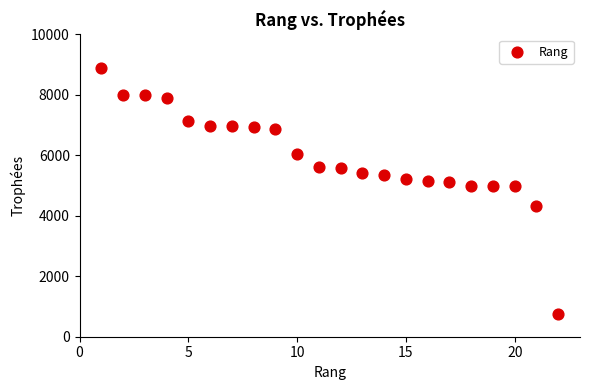

What is the range of X values (max minus min)?

21